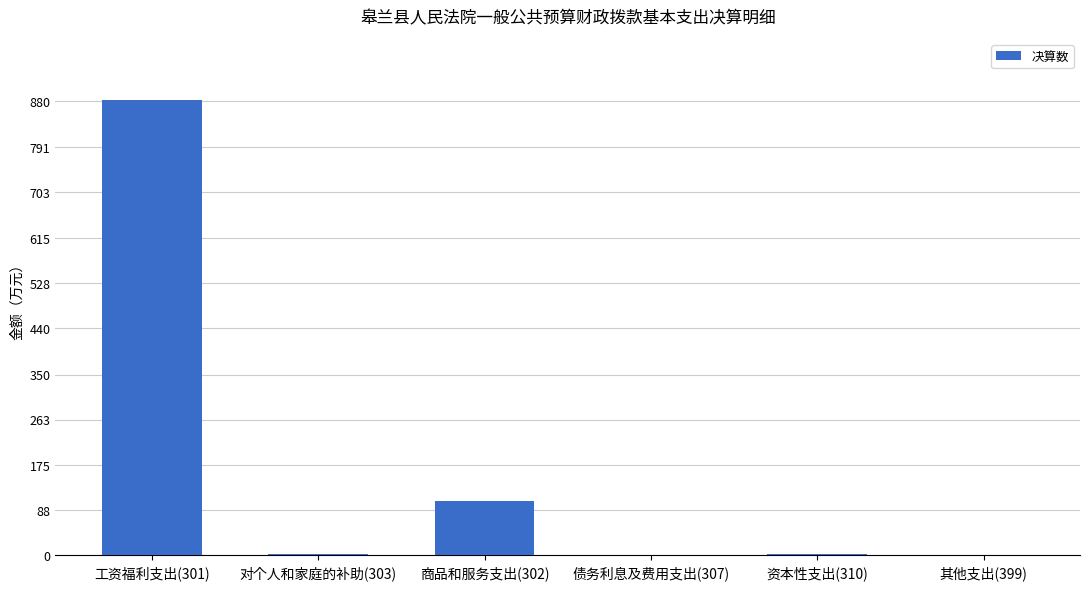

What is the sum of the values at 工资福利支出(301) and 对个人和家庭的补助(303)?

883.3